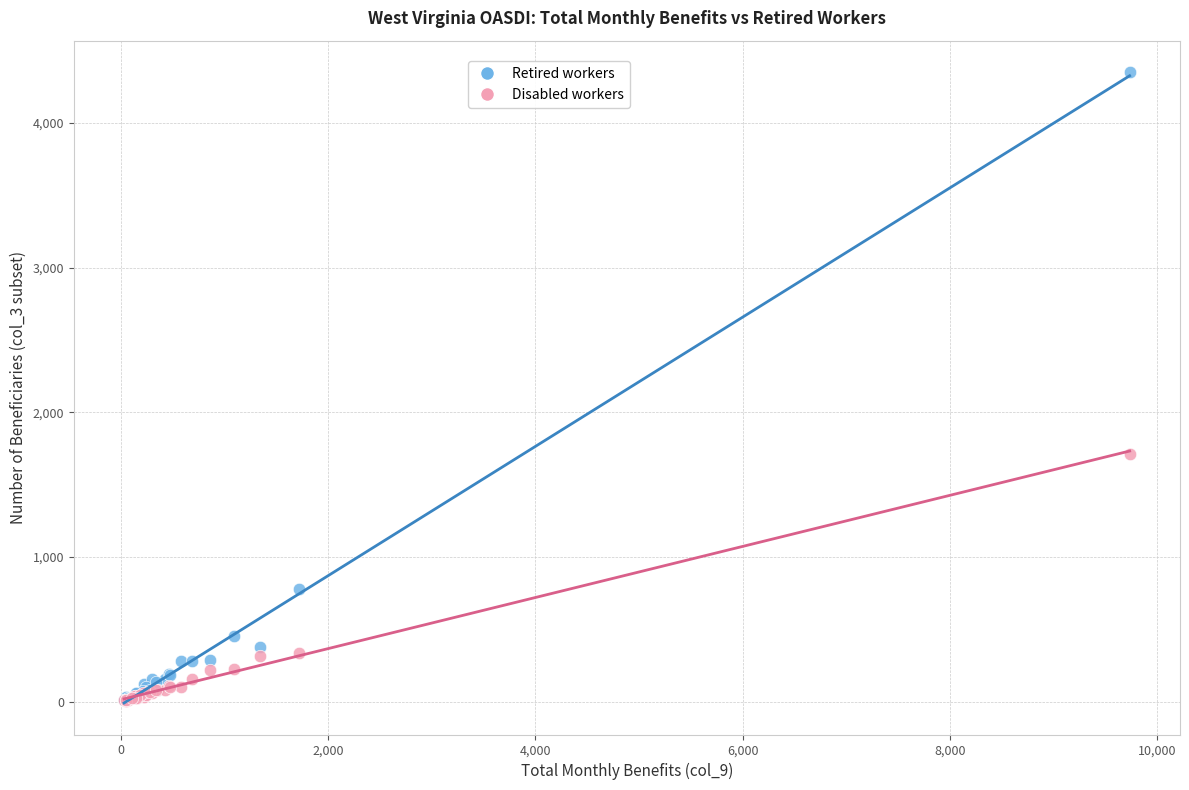

Across all series, what Y value is closest to 2177?

1715